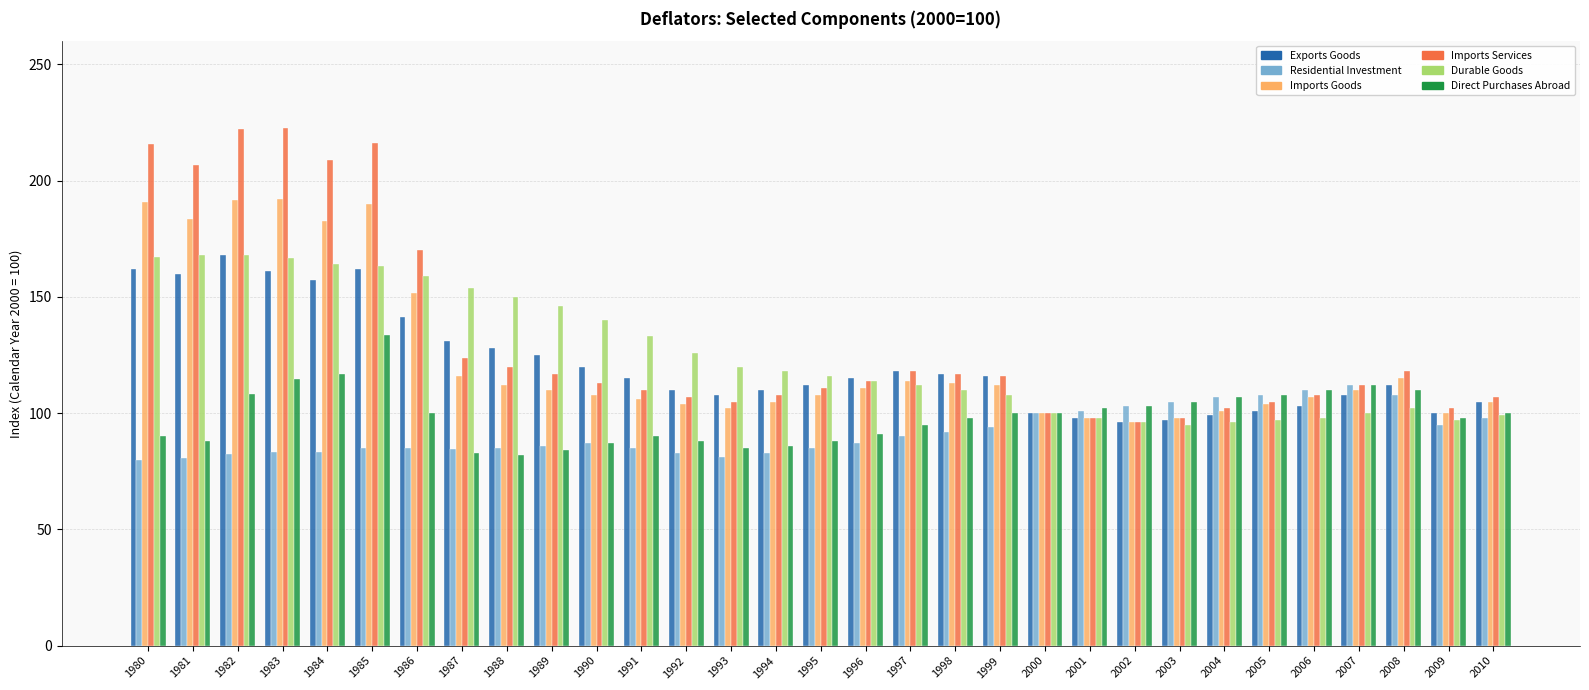

What is the difference between the Imports Services values at 1996 and 1984?

94.7